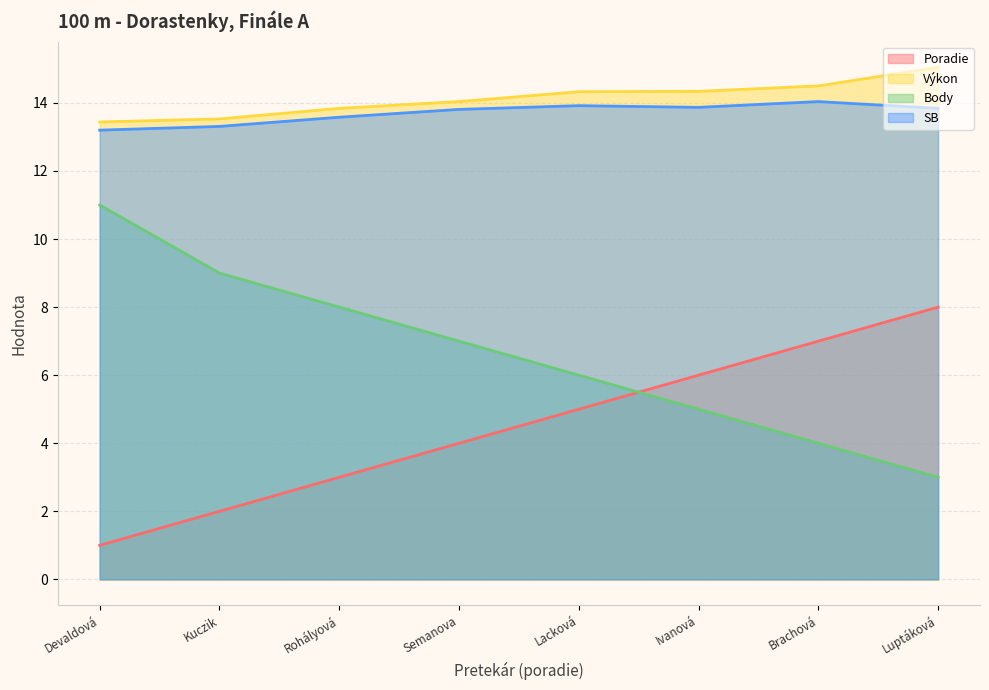

Which series has the largest total across all categories?

Výkon